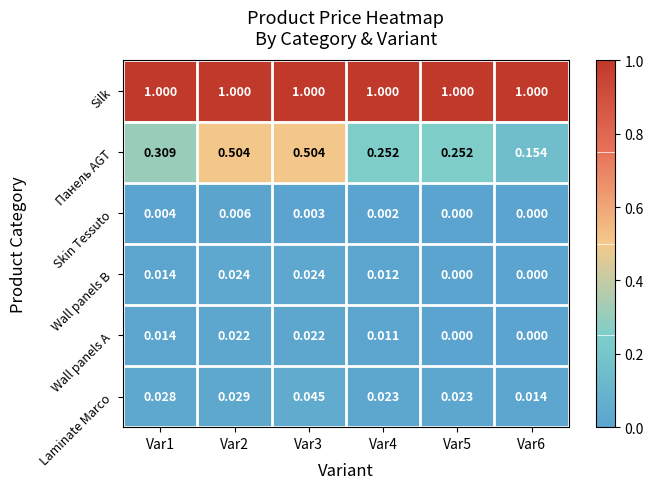

Which series changed the most between Var2 and Var4?

Панель AGT